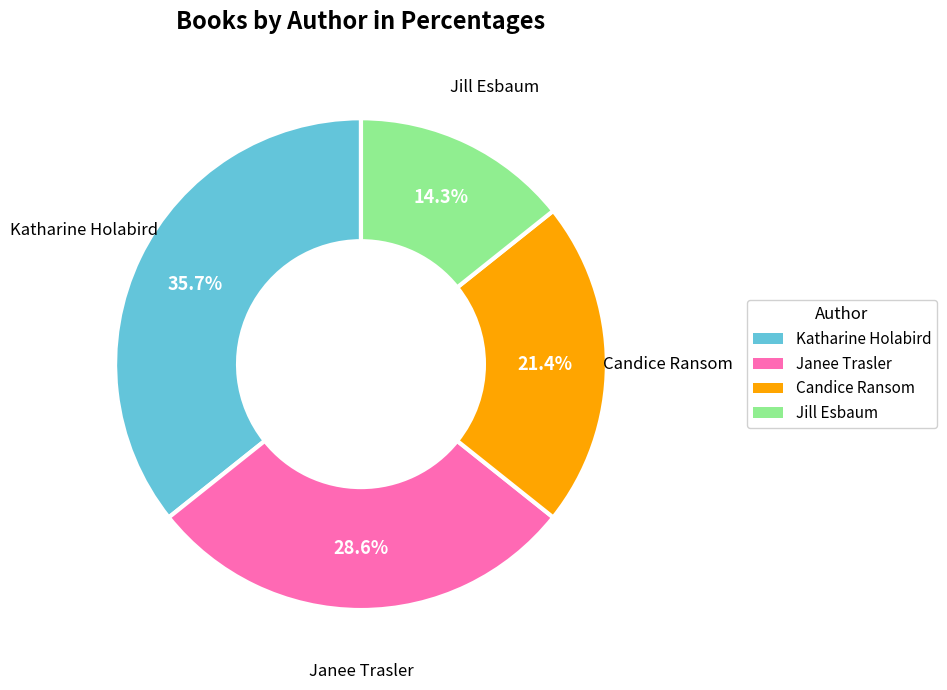

Is there any slice that represents more than half of the pie?

No